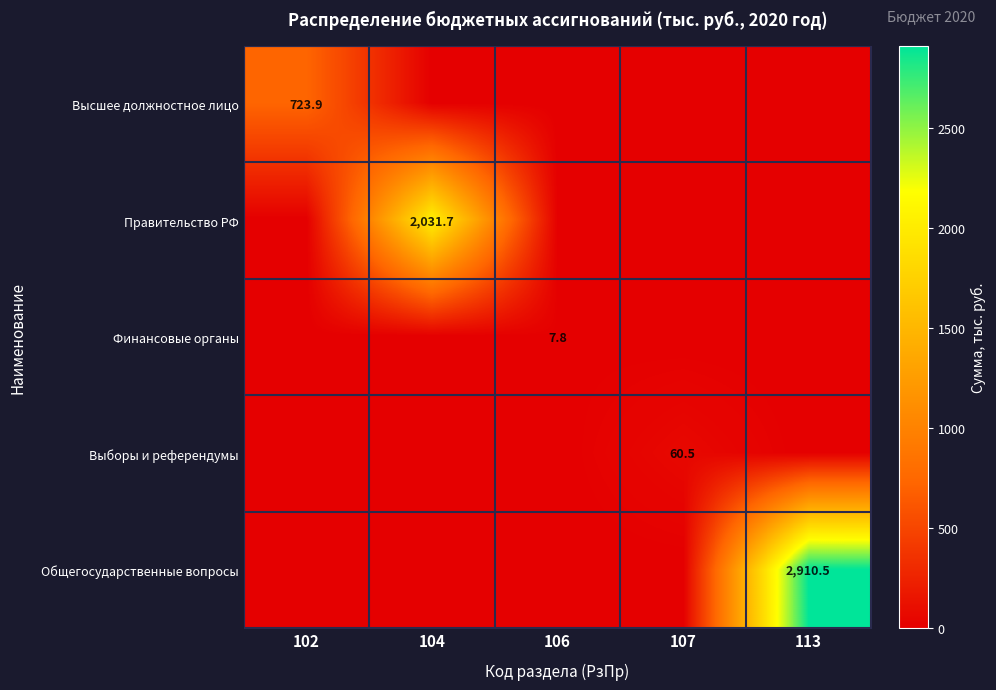

Is it true that Общегосударственные вопросы equals 2910.5 at 113?

True